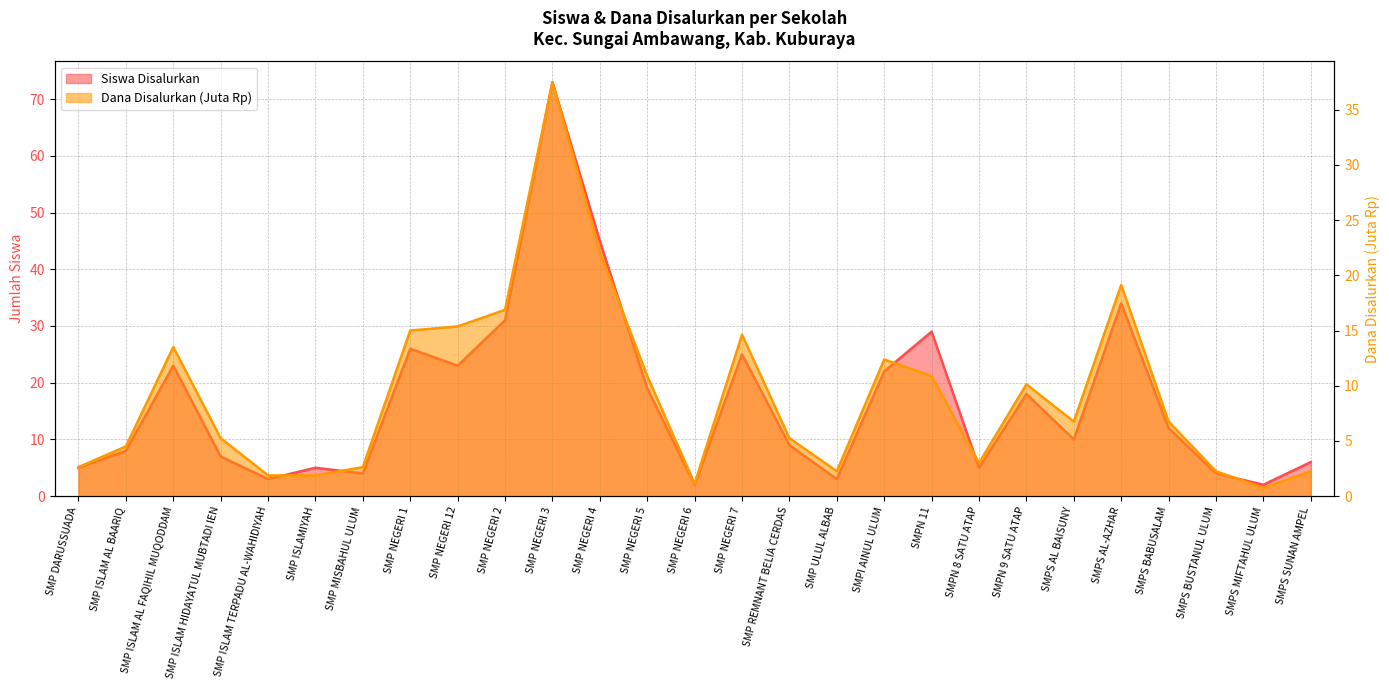

Where is the first local maximum for Siswa Disalurkan?

SMP ISLAM AL FAQIHIL MUQODDAM